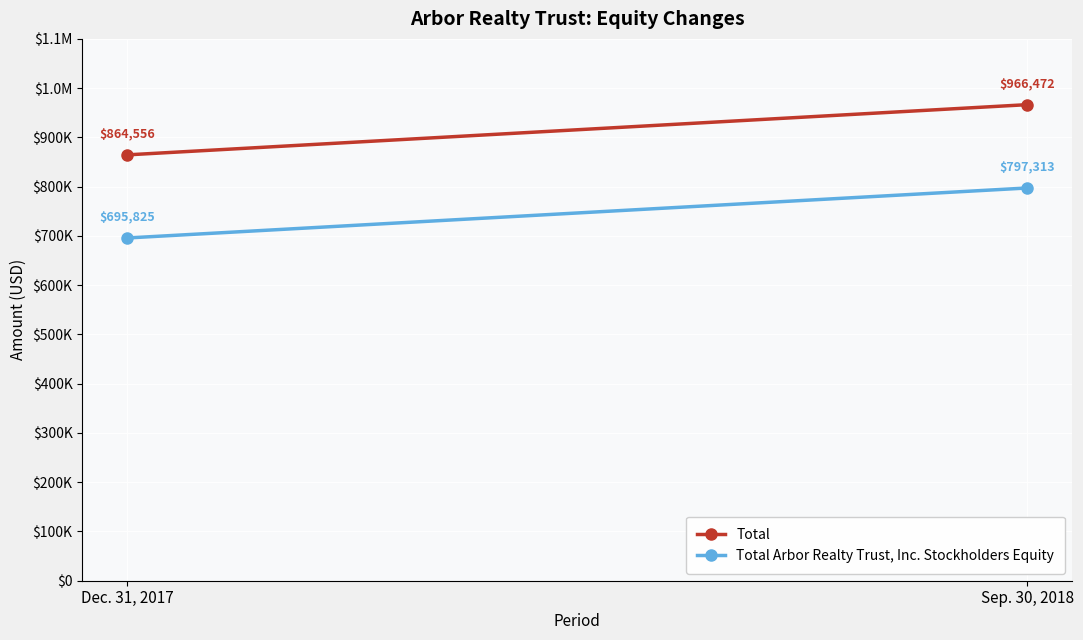

The Total Arbor Realty Trust, Inc. Stockholders Equity series shows 910652 at Dec. 31, 2017. True or false?

False